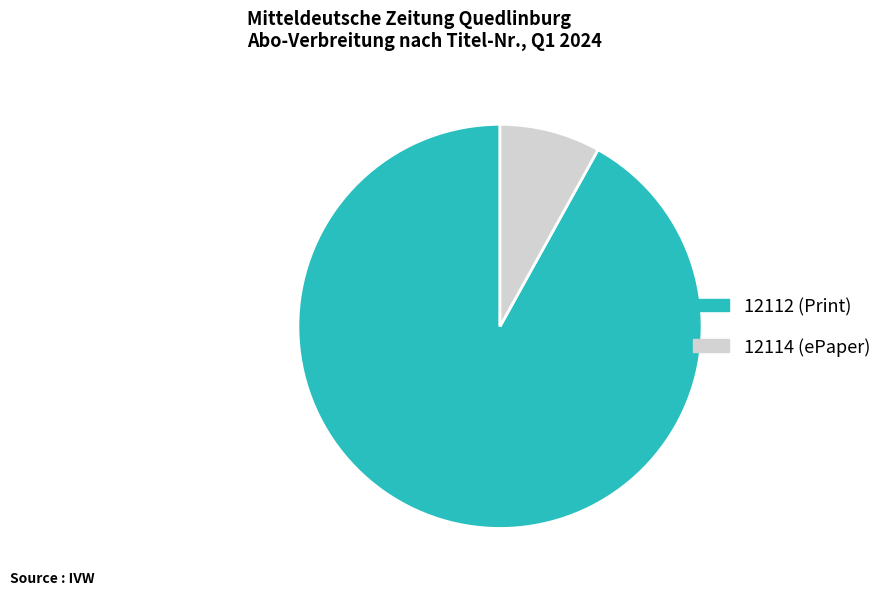

Is it true that 12114 is 14% of the pie?

False